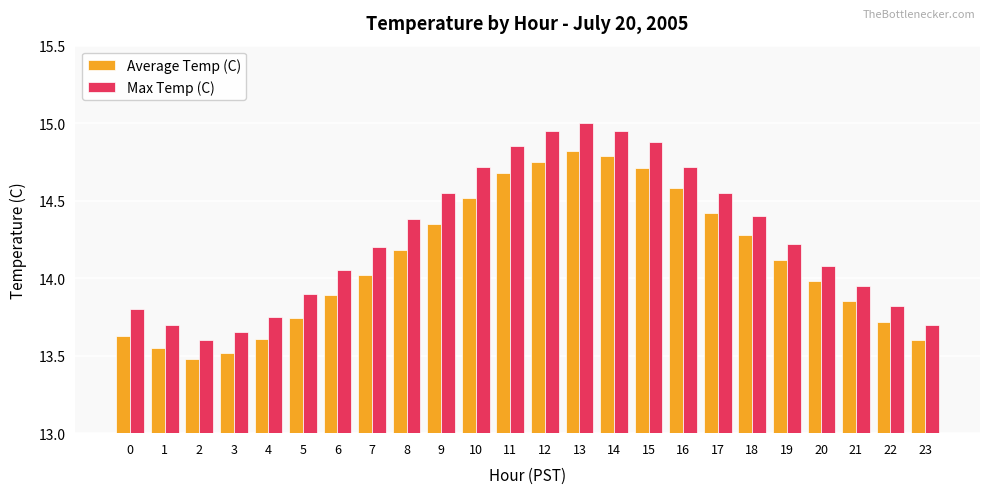

What value does the Average Temp (C) series have at 11?

14.7